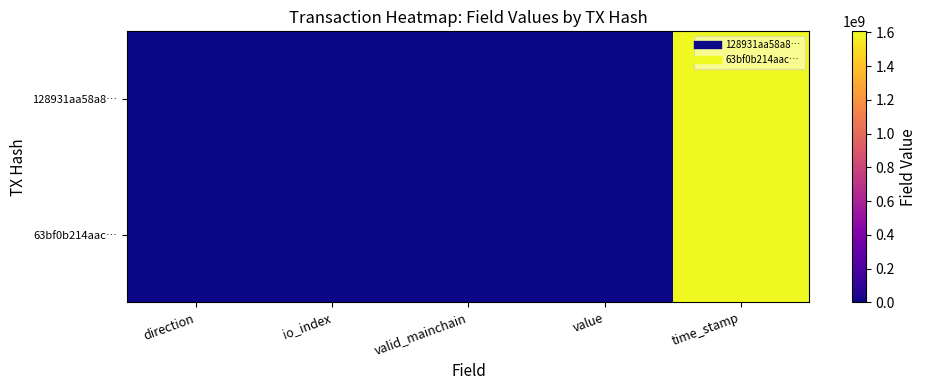

At how many categories does at least one series exceed 886482899?

1